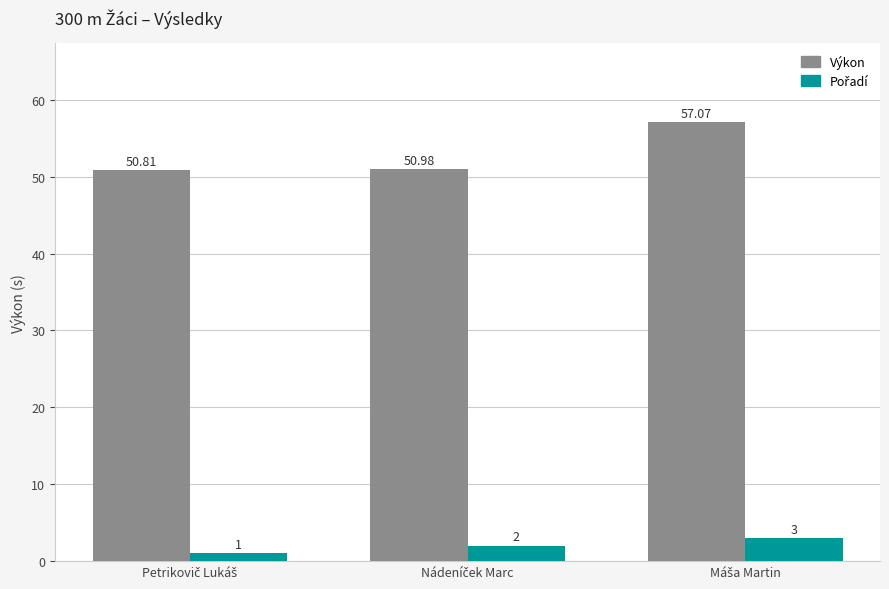

Which series has the largest total across all categories?

Výkon